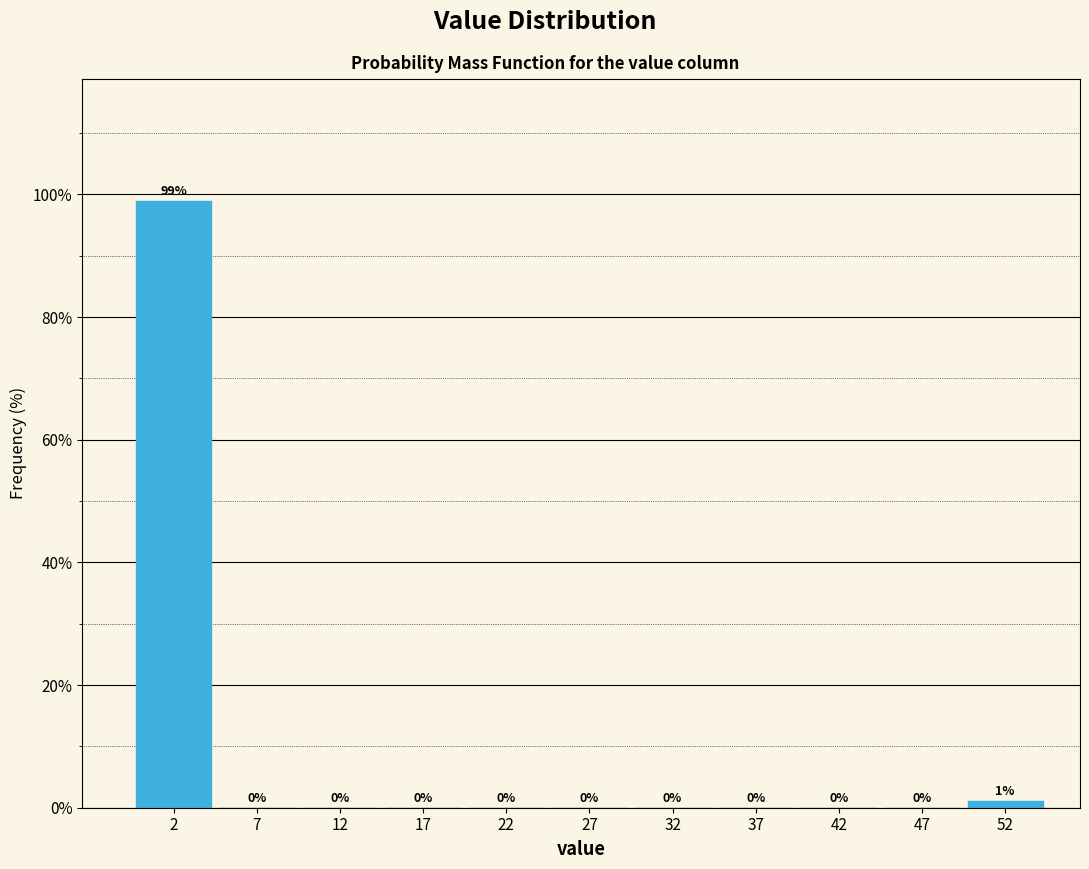

Reading left to right, list every bar in this chart as the range it spans on the x-axis followed by its height.

0 to 5: 99
5 to 10: 0
10 to 15: 0
15 to 20: 0
20 to 25: 0
25 to 30: 0
30 to 35: 0
35 to 40: 0
40 to 45: 0
45 to 50: 0
50 to 55: 1